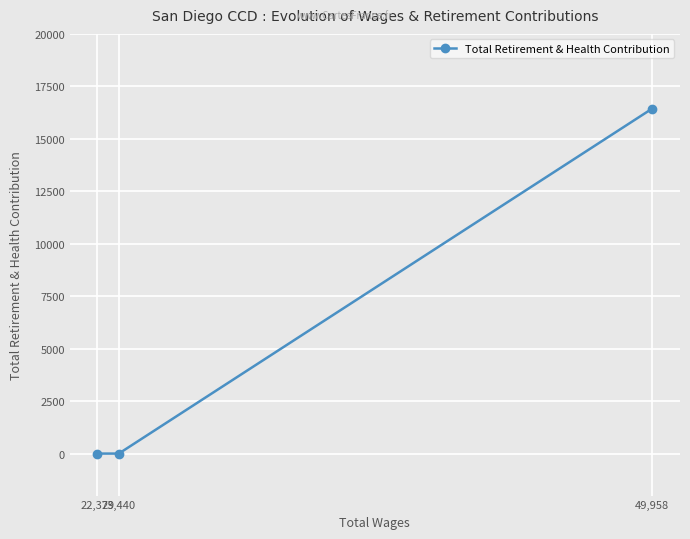

Reading left to right, transcribe all the data shown in this chart.

22,379=0	23,440=0	49,958=16442